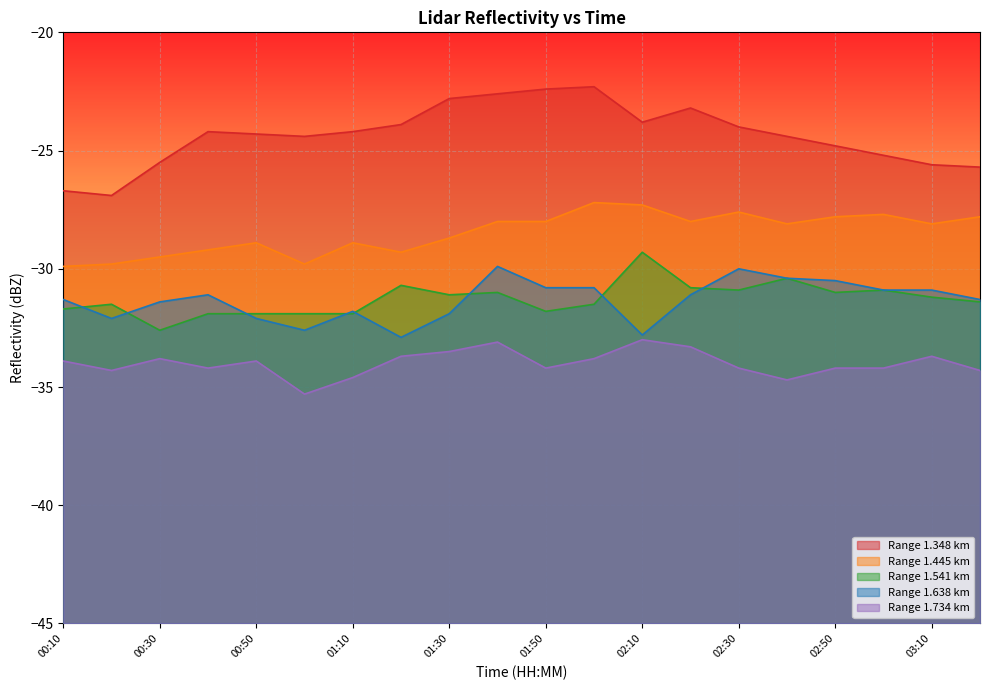

Rank the series at 03:10 from lowest to highest value.

Range 1.734 km, Range 1.541 km, Range 1.638 km, Range 1.445 km, Range 1.348 km